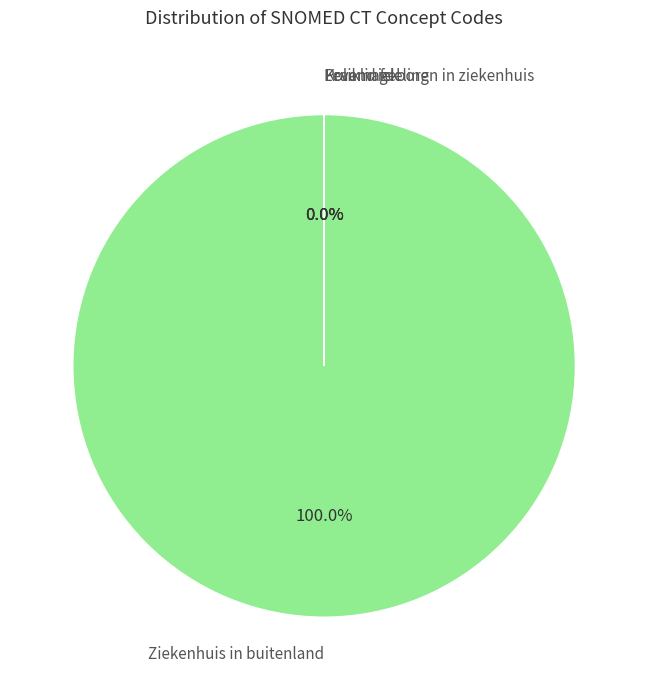

Approximately how many times larger is the value at Thuis compared to SEH-afdeling?

1.2